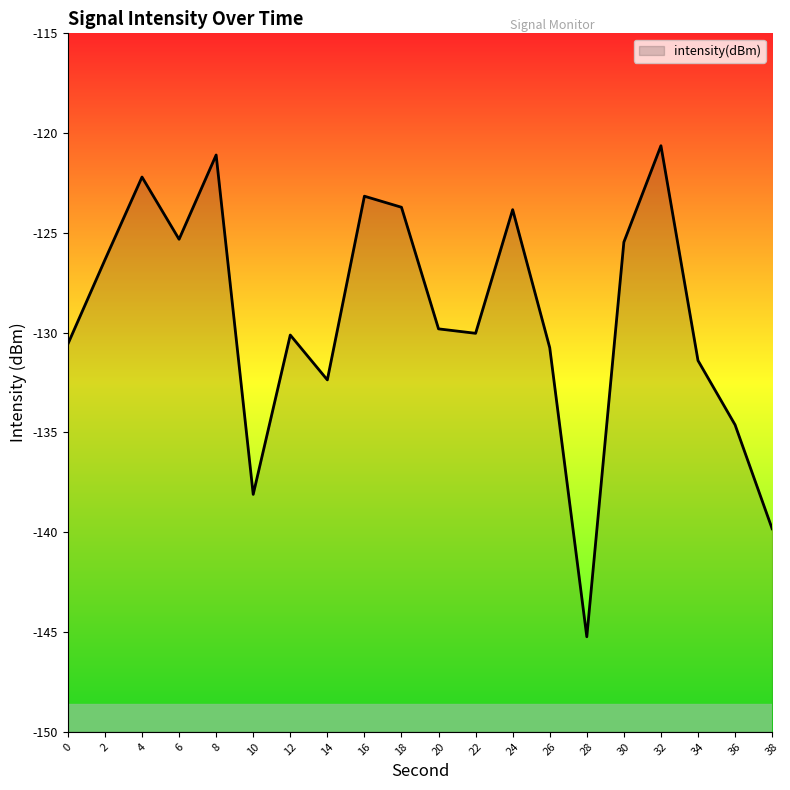

What is the change in value from 14 to 18?

+8.7